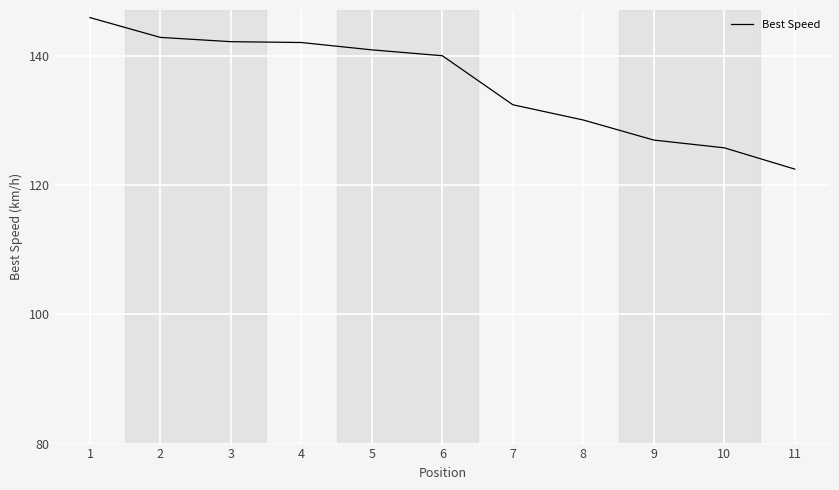

What is the average value?

135.7